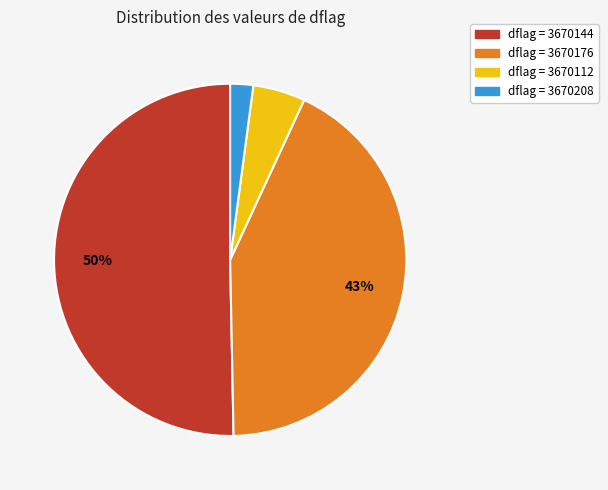

To the nearest percent, what is the average slice percentage?

25%